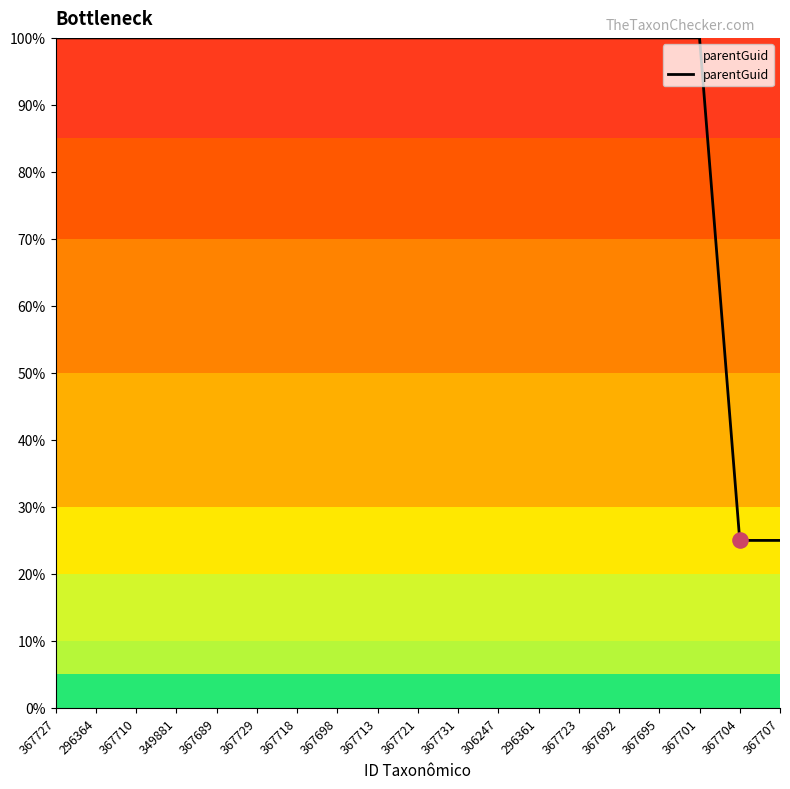

Approximately how many times larger is the value at 367695 compared to 296361?

1.0